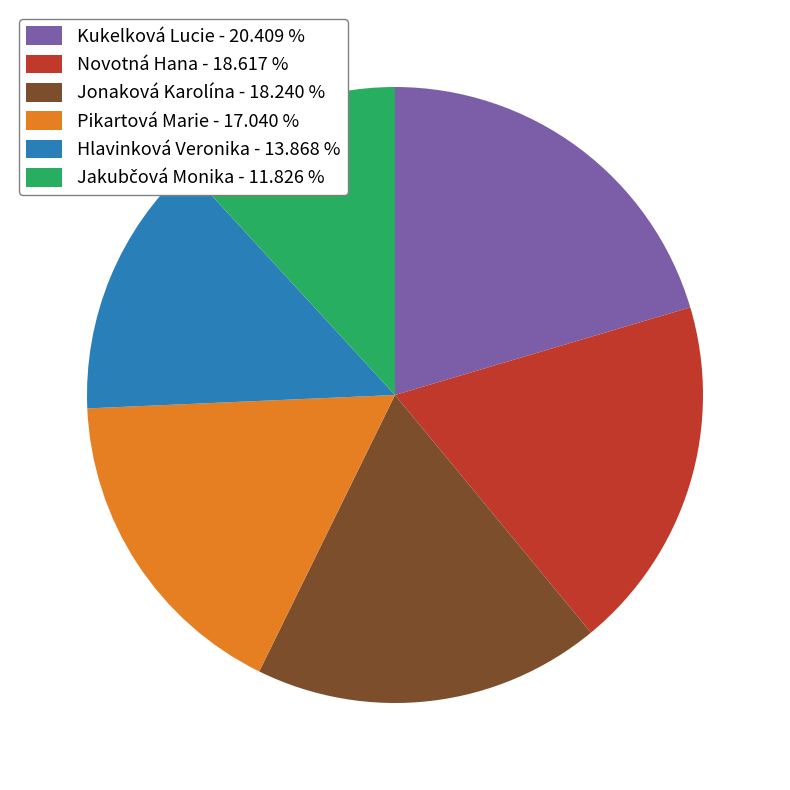

Is there any slice that represents more than half of the pie?

No